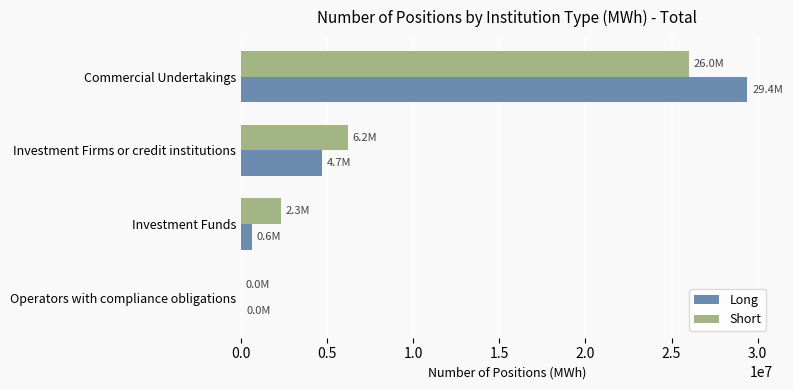

Between Commercial Undertakings and Investment Firms or credit institutions, which series saw the biggest shift?

Long